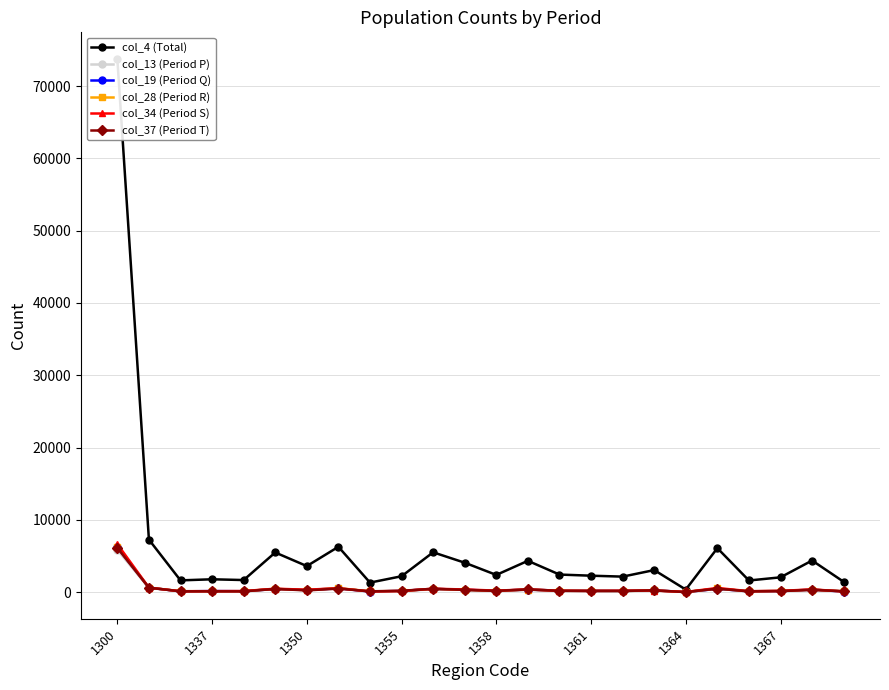

In col_13 (Period P), how many points are higher than both neighbors (excluding endpoints)?

7